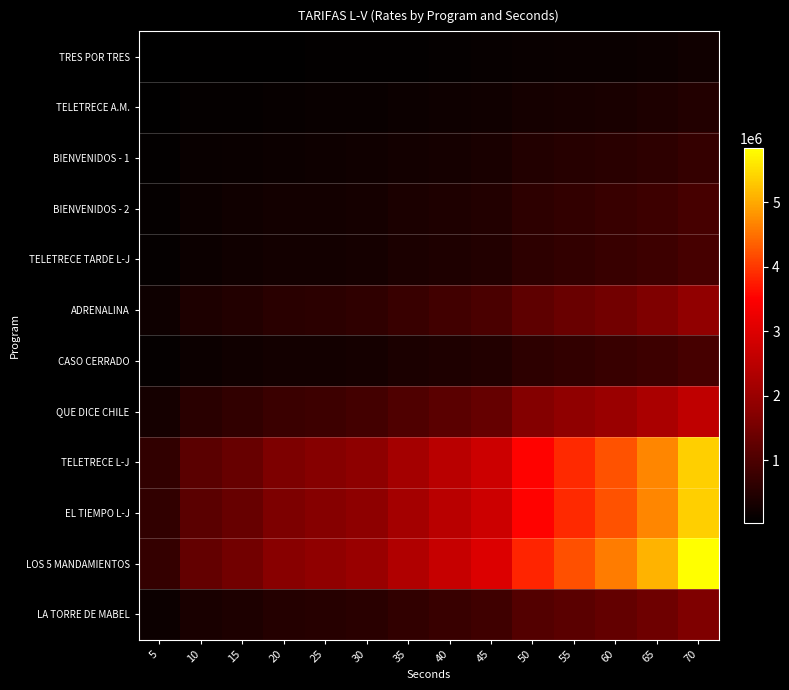

Which series changed the most between 50 and 55?

LOS 5 MANDAMIENTOS